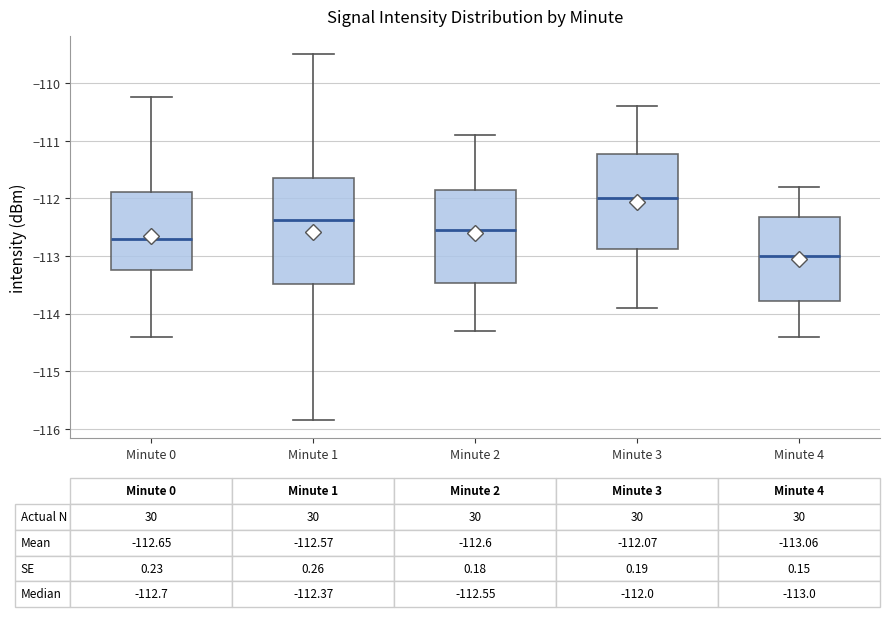

Which box is the tallest, from its lower edge to its upper edge?

Minute 1